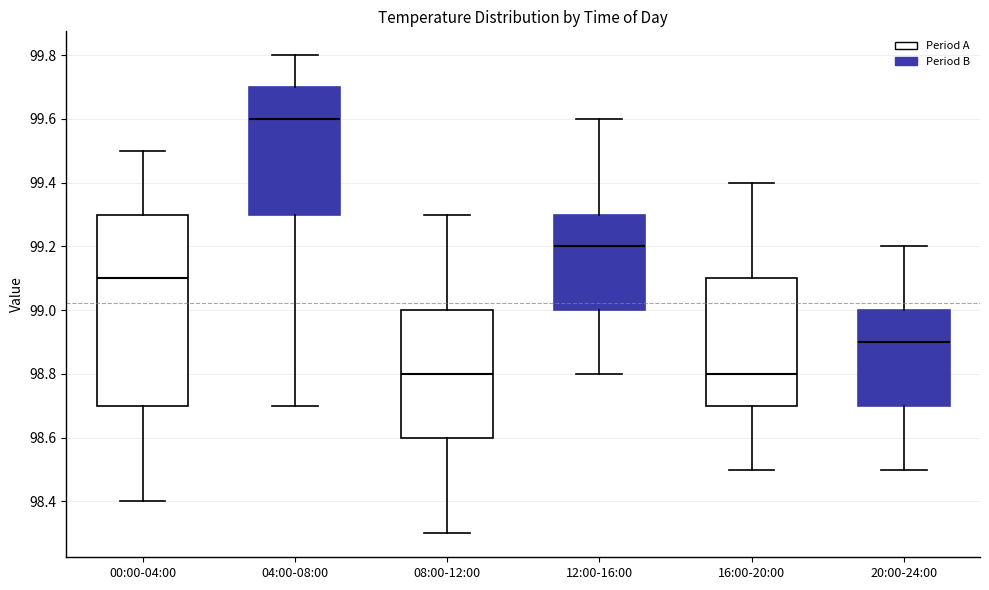

Reading left to right, transcribe this box plot: for each box, give where its median line is, the range the box spans, and where its two whiskers end, as read against the y-axis. The values are not printed on the chart, so give them approximately, as read against the axis.

00:00-04:00: median 99.1, box 98.7 to 99.3, whiskers 98.4 to 99.5
04:00-08:00: median 99.6, box 99.3 to 99.7, whiskers 98.7 to 99.8
08:00-12:00: median 98.8, box 98.6 to 99.0, whiskers 98.3 to 99.3
12:00-16:00: median 99.2, box 99.0 to 99.3, whiskers 98.8 to 99.6
16:00-20:00: median 98.8, box 98.7 to 99.1, whiskers 98.5 to 99.4
20:00-24:00: median 98.9, box 98.7 to 99.0, whiskers 98.5 to 99.2